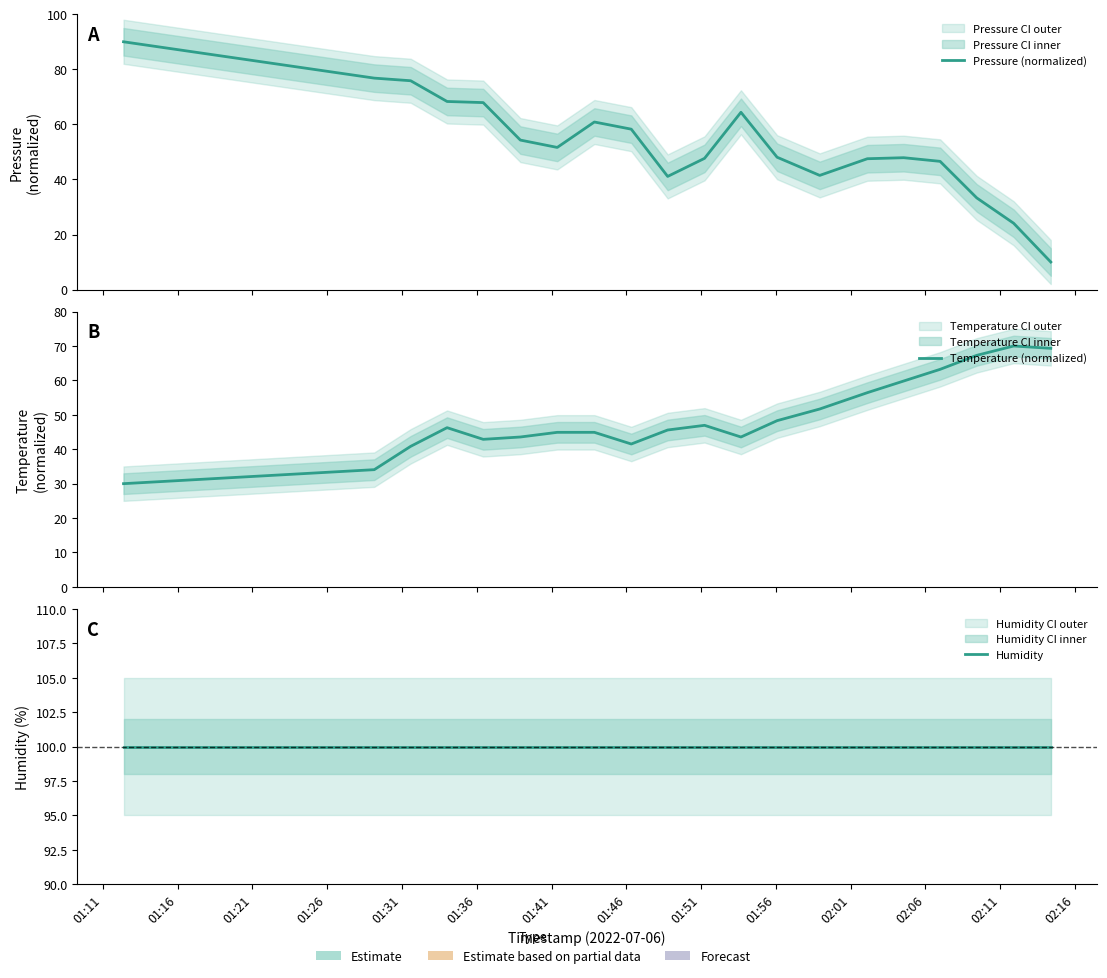

What are all the series names shown in the legend?

Pressure (normalized), Temperature (normalized), Humidity